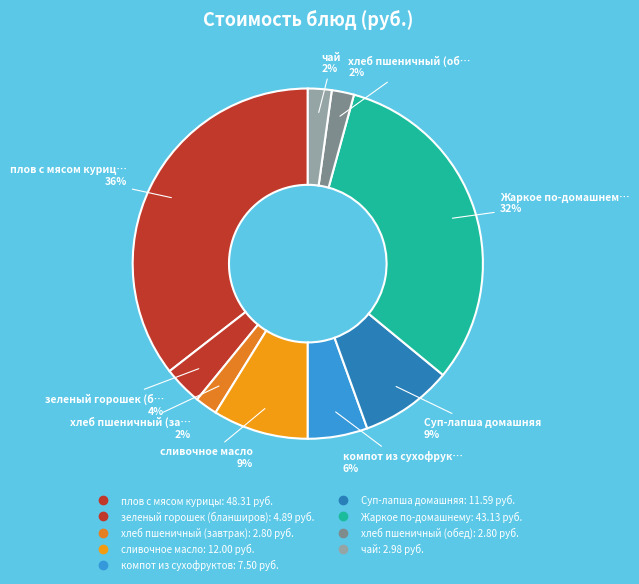

Is плов с мясом курицы the majority of the pie?

No